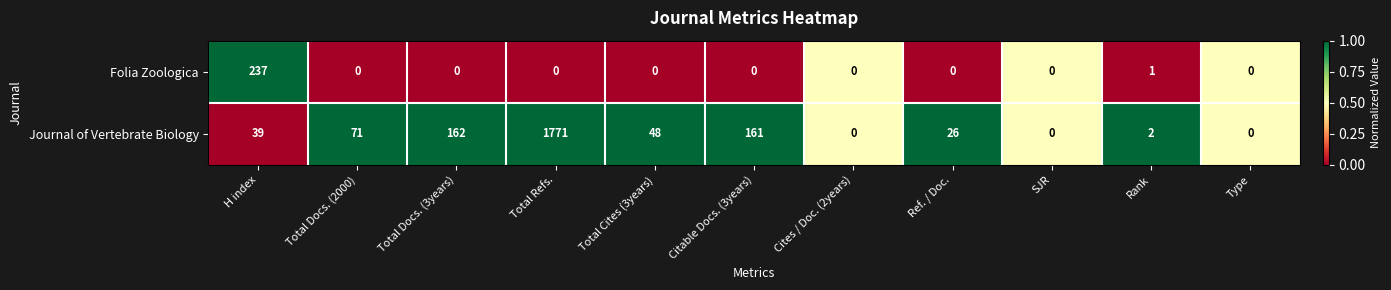

True or false: Folia Zoologica has a value of 85 at Total Docs. (3years).

False